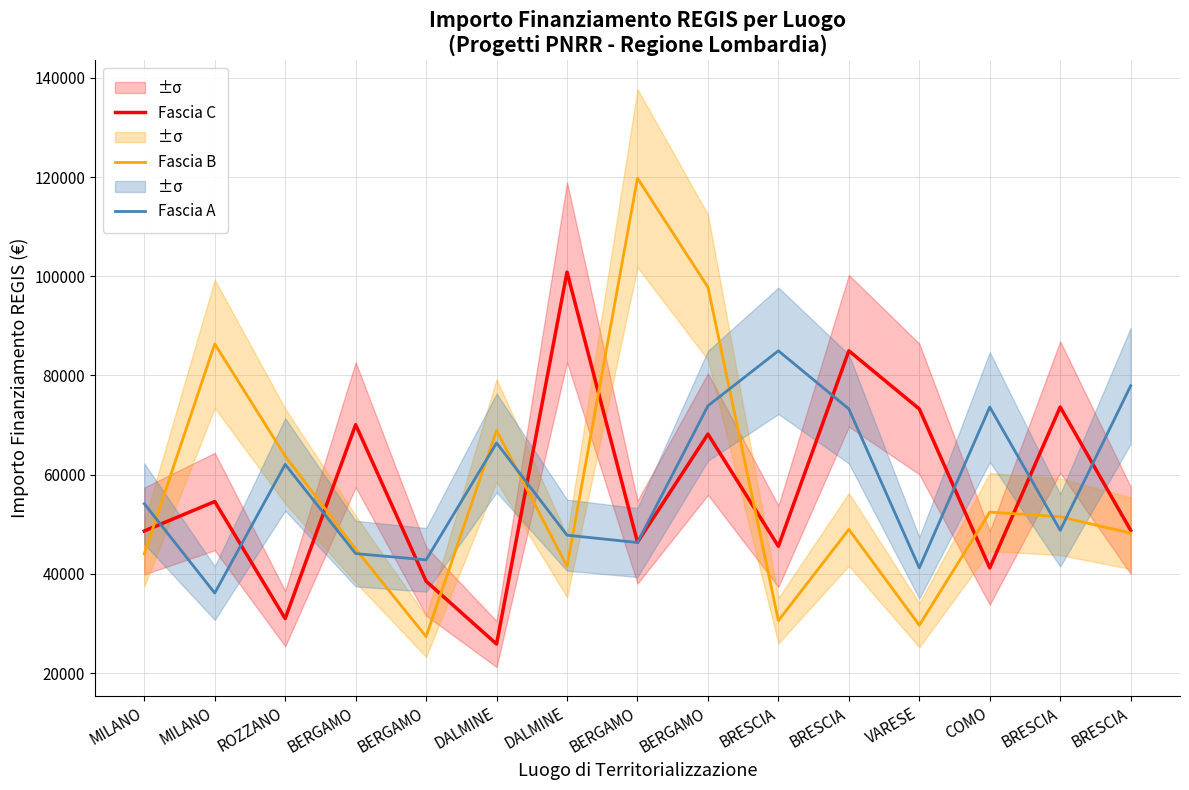

List the series in order of their overall mean, highest first.

Fascia A, Fascia B, Fascia C